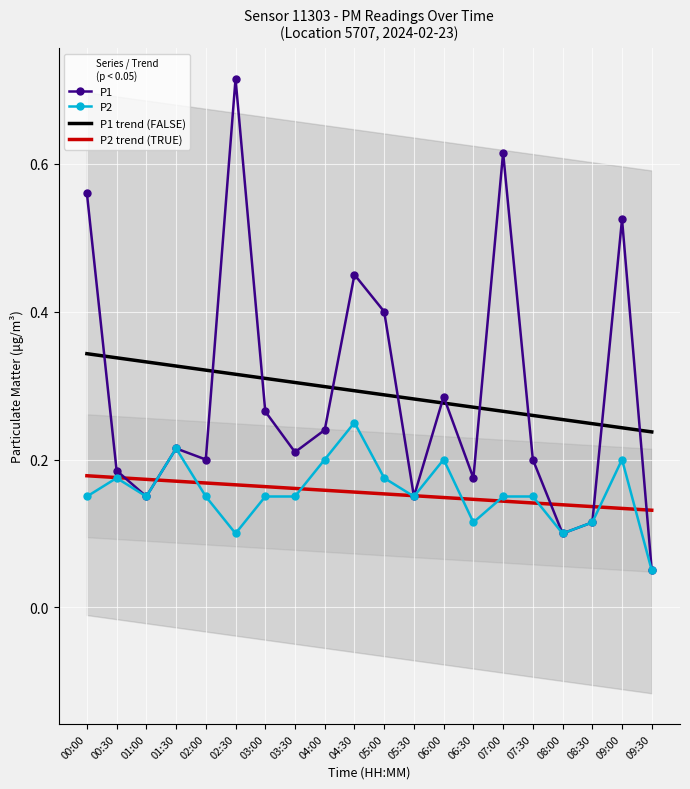

How many categories are shown in the chart?

20